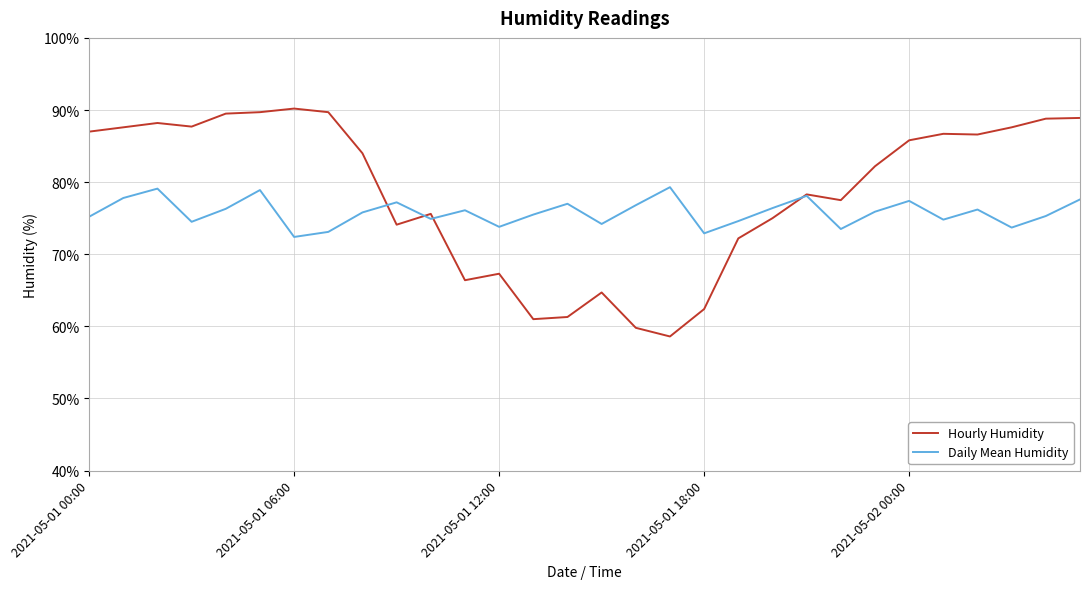

What is the minimum value shown in the chart?

58.6